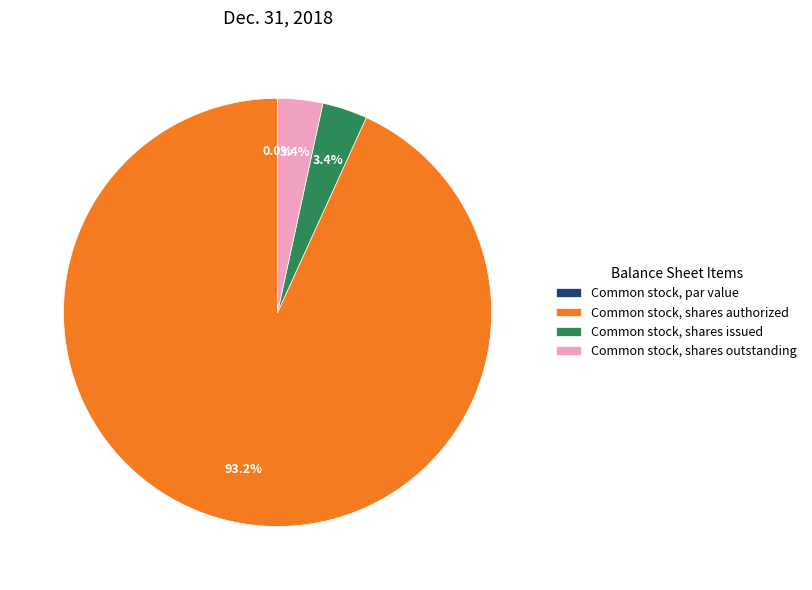

To the nearest percent, what is the difference between the largest and smallest slice percentages?

93%